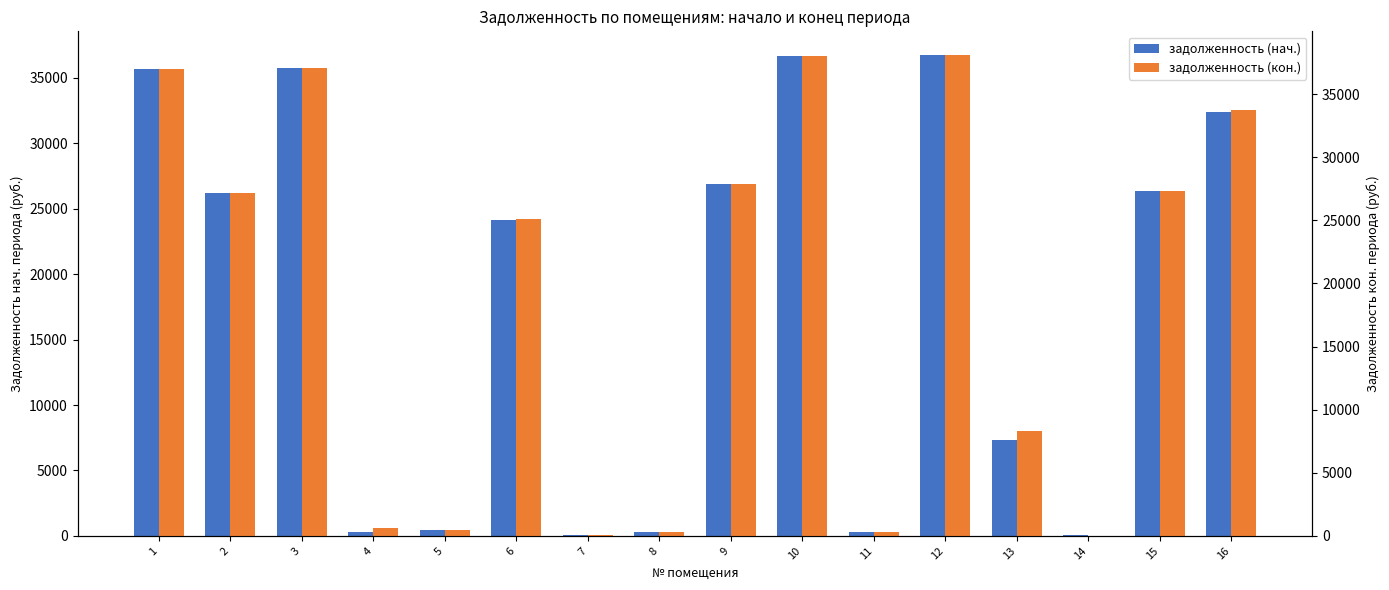

At which category is the sum across all series the highest?

12